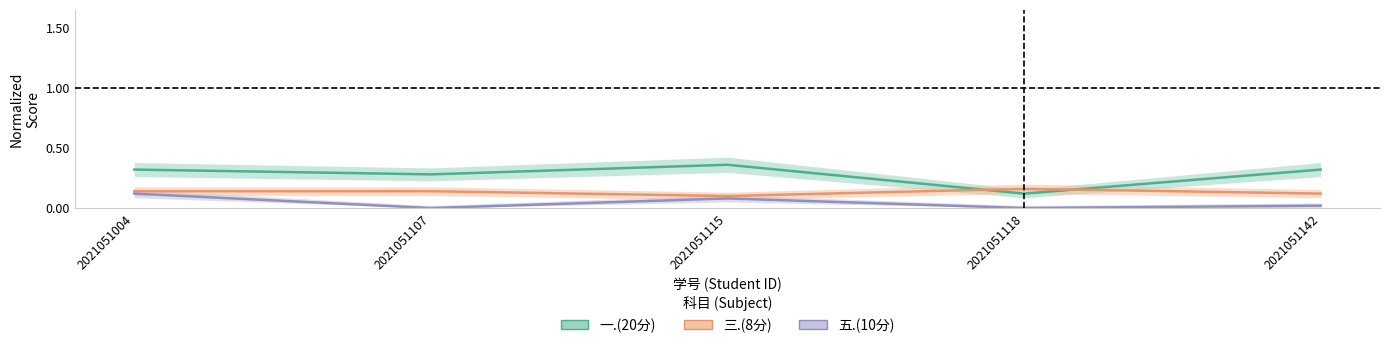

What are all the series names shown in the legend?

一.(20分), 三.(8分), 五.(10分)